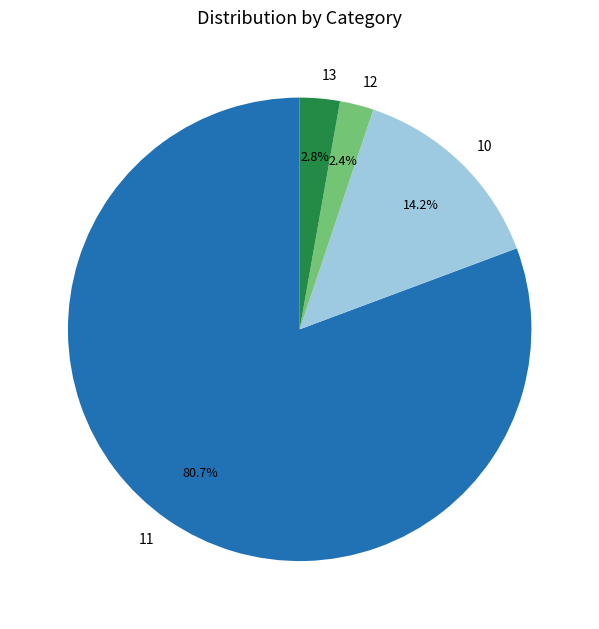

Between 11 and 12, which is larger?

11